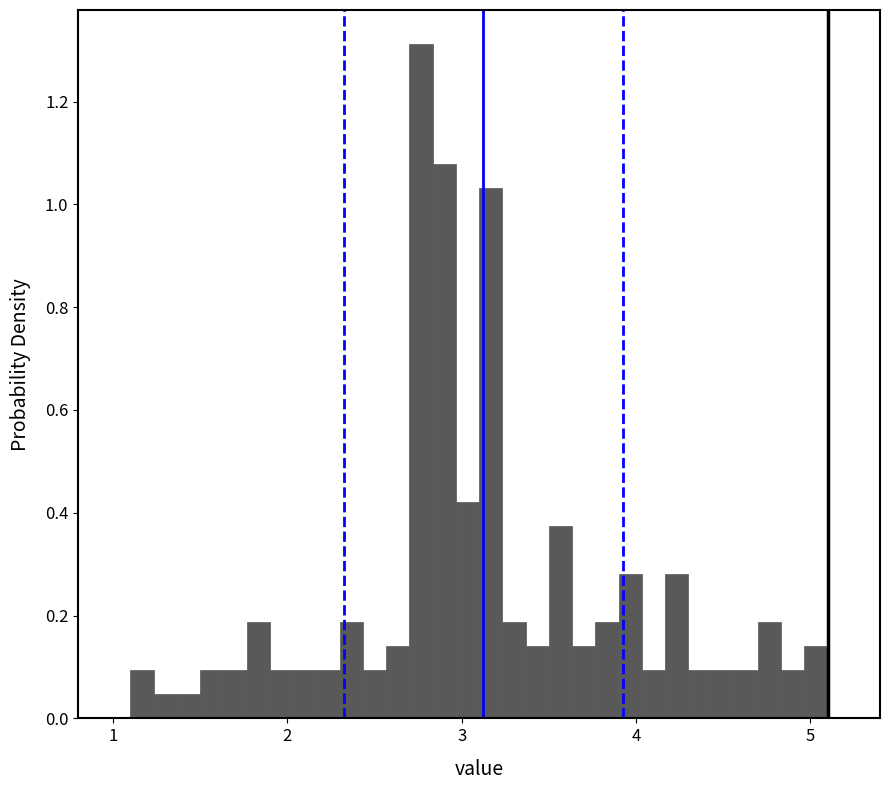

Around what value on the x-axis is the tallest bar? Give the approximate position of its centre, as read against the axis.

2.8